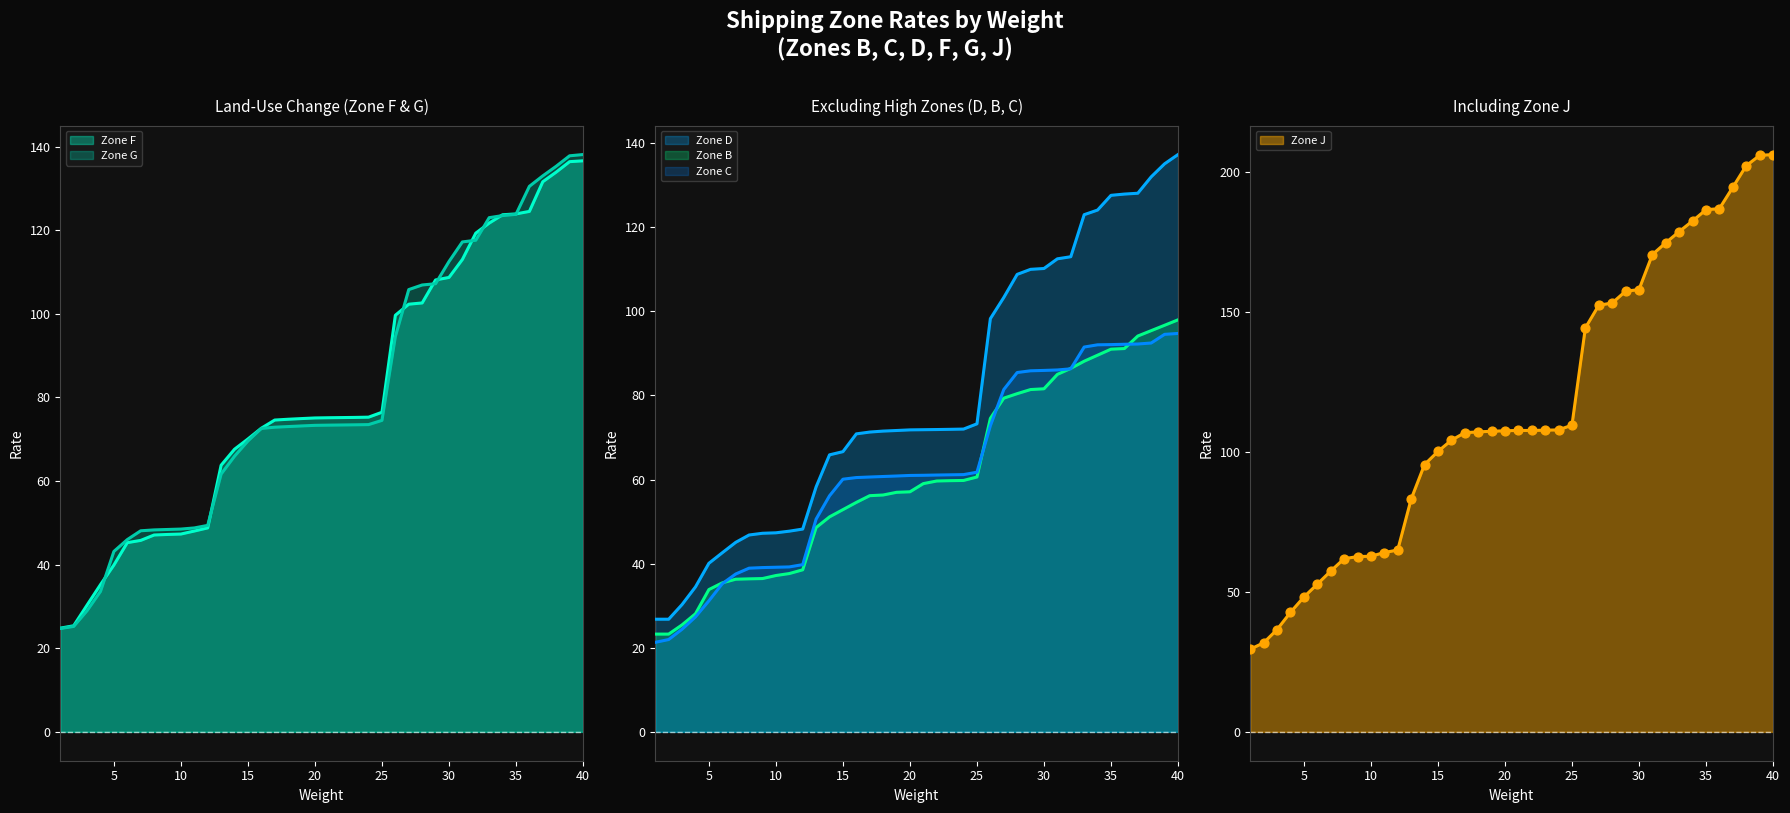

Which series has the widest spread of Y values?

Zone J